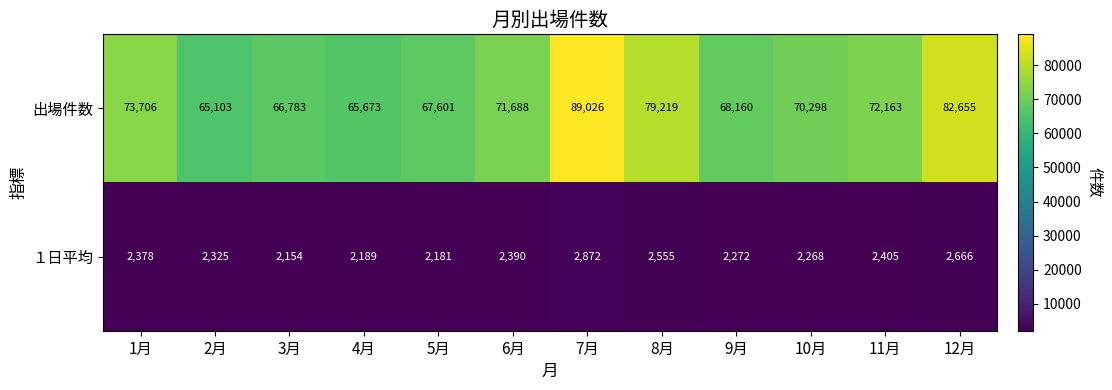

What is the sum of the １日平均 values at 10月 and 4月?

4457